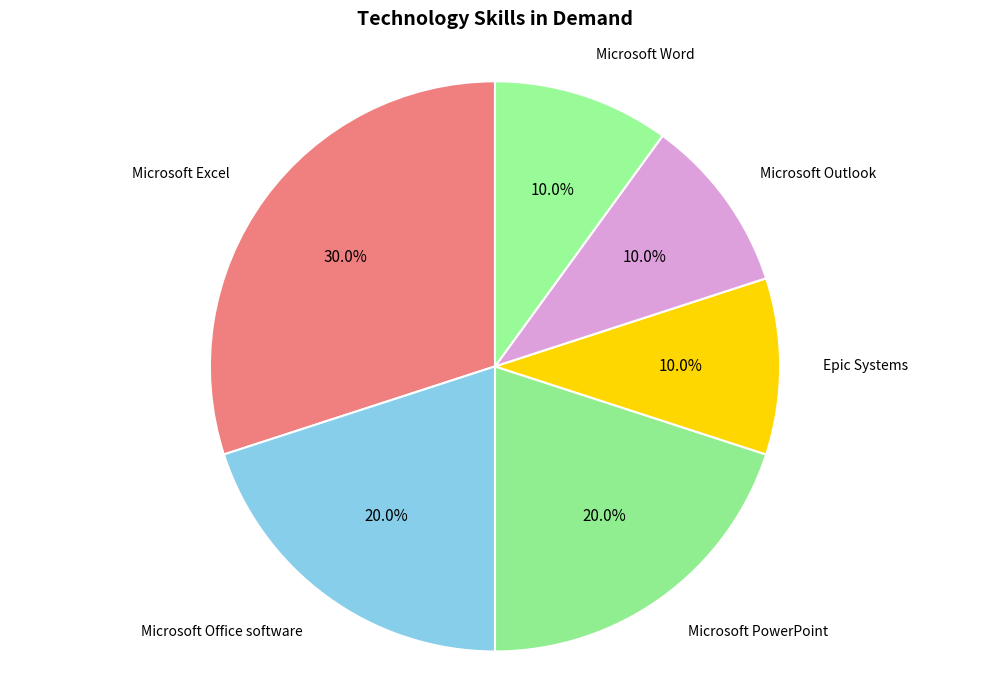

Rank the categories by value from lowest to highest.

Epic Systems, Microsoft Outlook, Microsoft Word, Microsoft Office software, Microsoft PowerPoint, Microsoft Excel